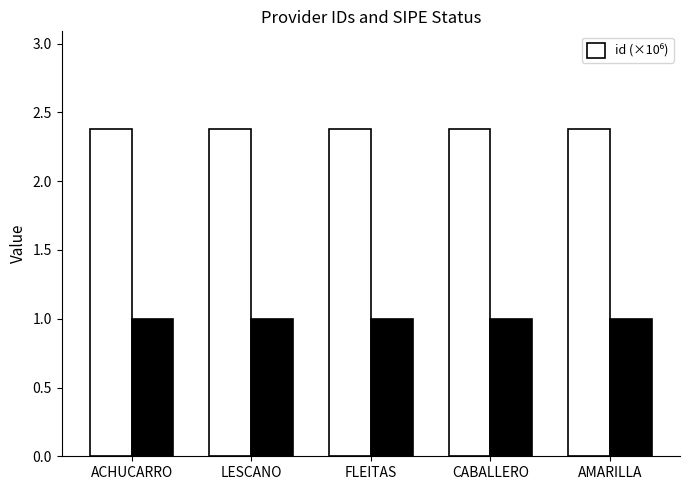

What is the label of the 2nd bar from the left?

LESCANO